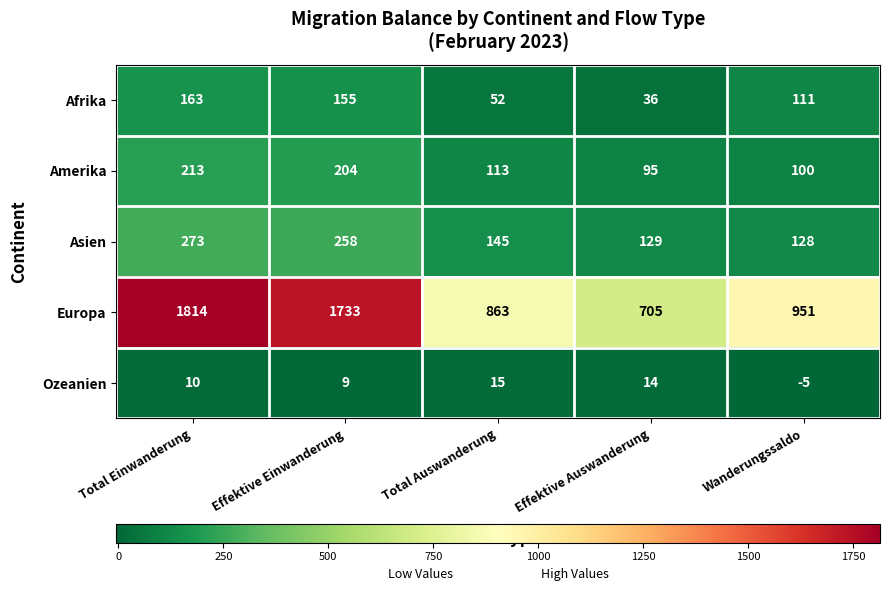

Which category has the lowest value across all series?

Wanderungssaldo